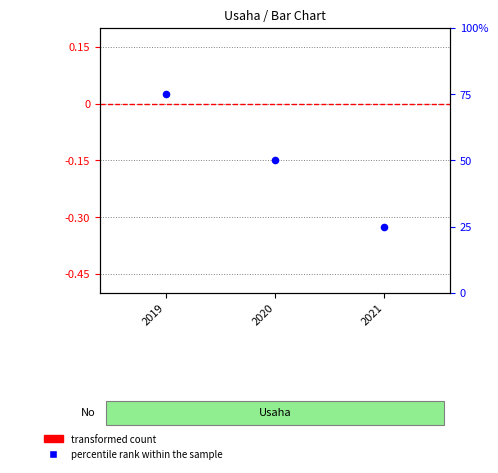

Is the value of percentile rank within the sample at 2019 greater than the value of transformed count at 2021?

Yes